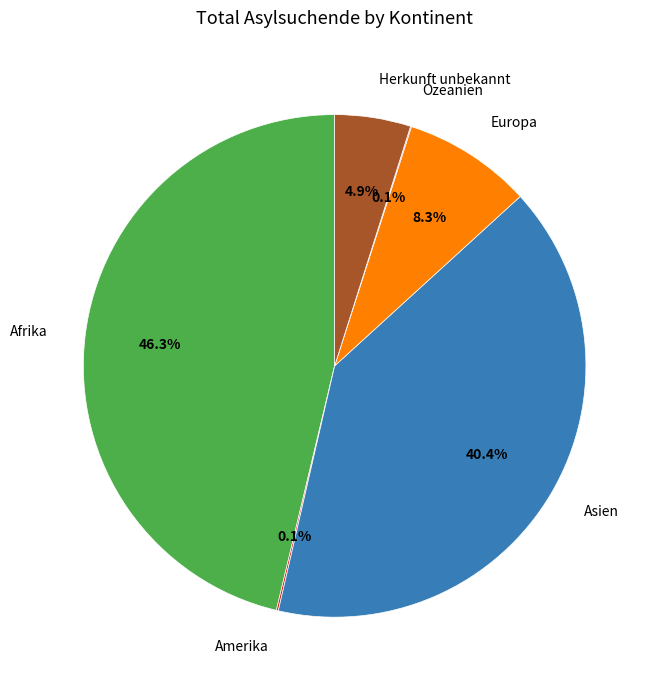

Does Herkunft unbekannt represent more than half of the total?

No